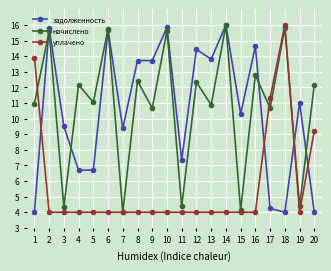

Between which two adjacent categories do уплачено and задолженность first intersect?

1 and 2